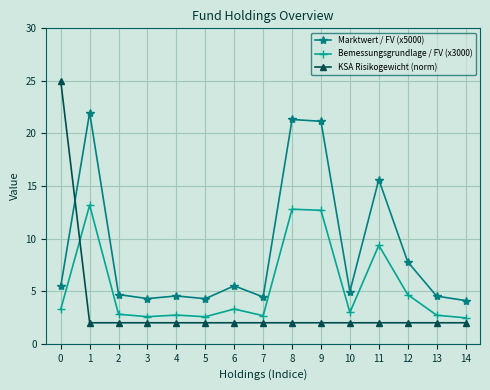

Which series changed the most between 7 and 12?

Marktwert / FV (x5000)